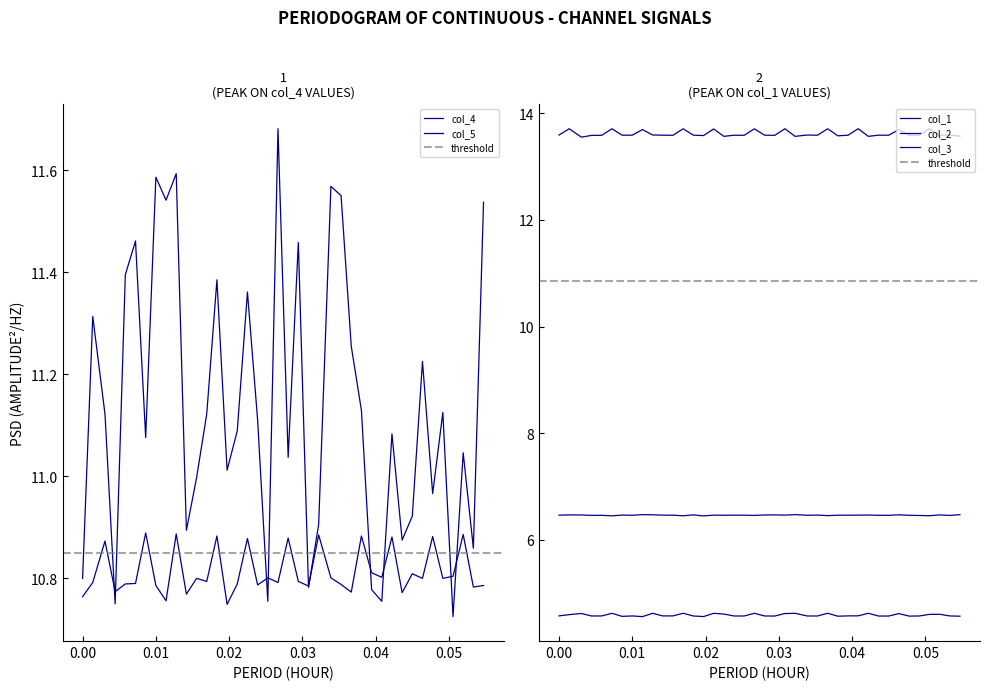

The col_1 series shows 6.3 at 27. True or false?

False